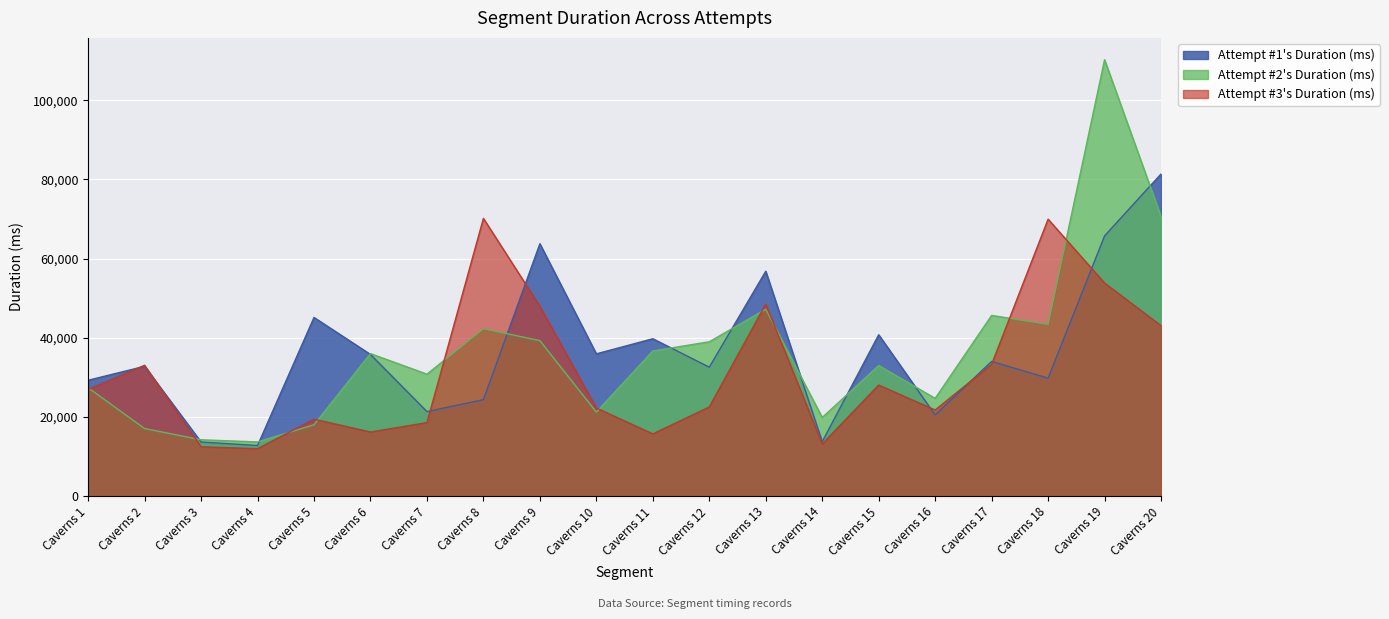

What are all the series names shown in the legend?

Attempt #1's Duration (ms), Attempt #2's Duration (ms), Attempt #3's Duration (ms)